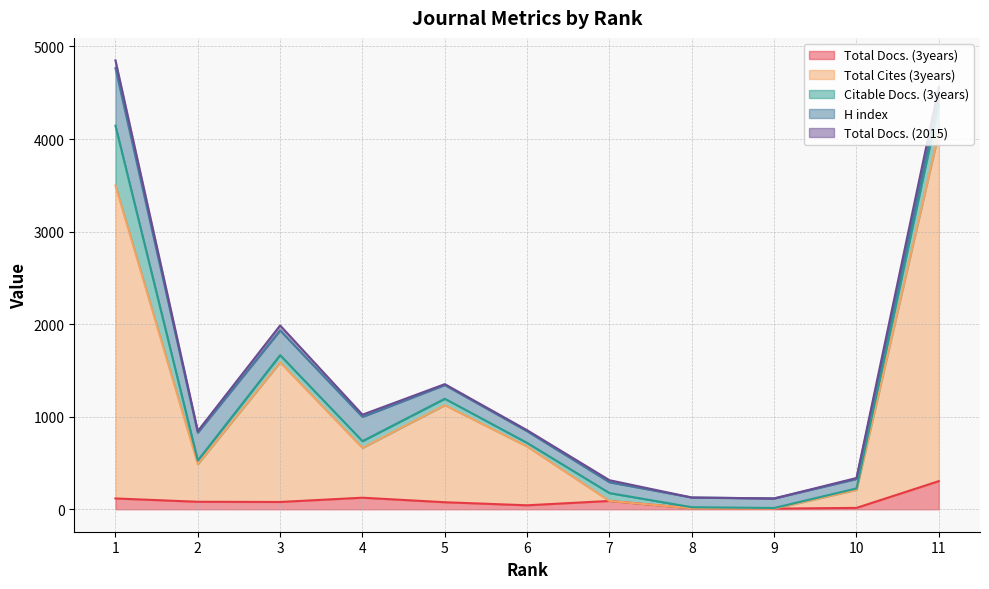

True or false: Citable Docs. (3years) and Total Docs. (2015) intersect in this chart.

False